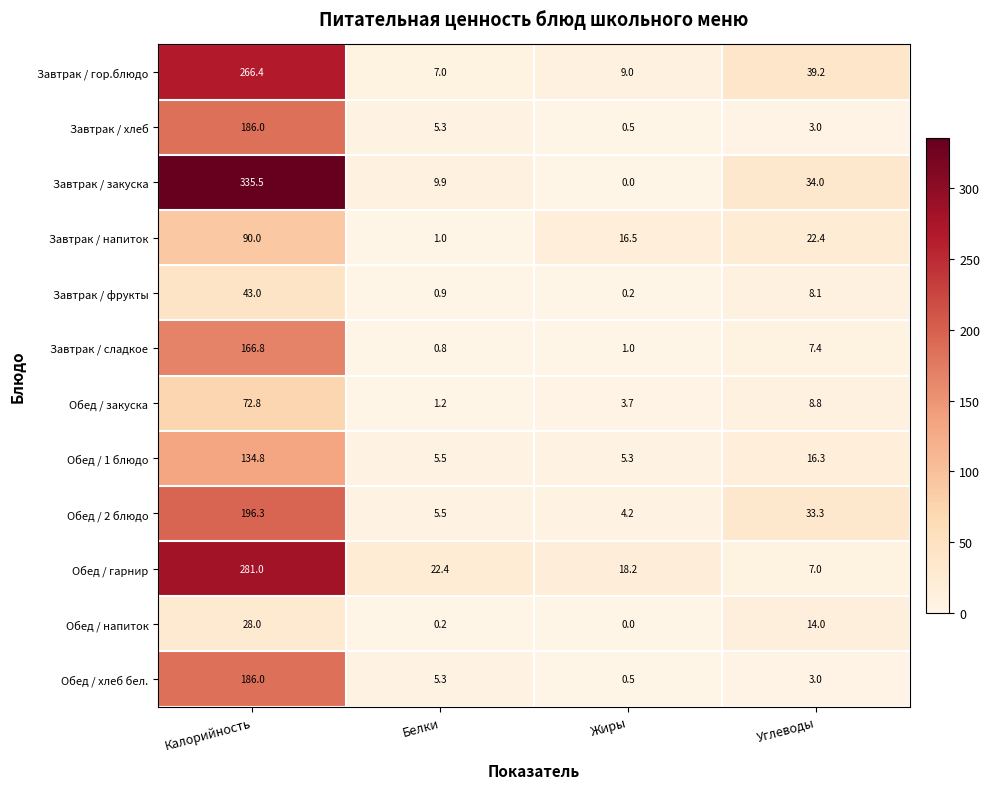

What is the approximate value of Завтрак / гор.блюдо at Жиры?

9.0